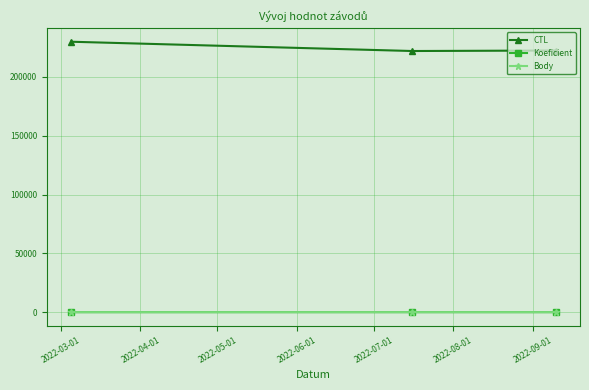

Does the chart have visible grid lines?

Yes